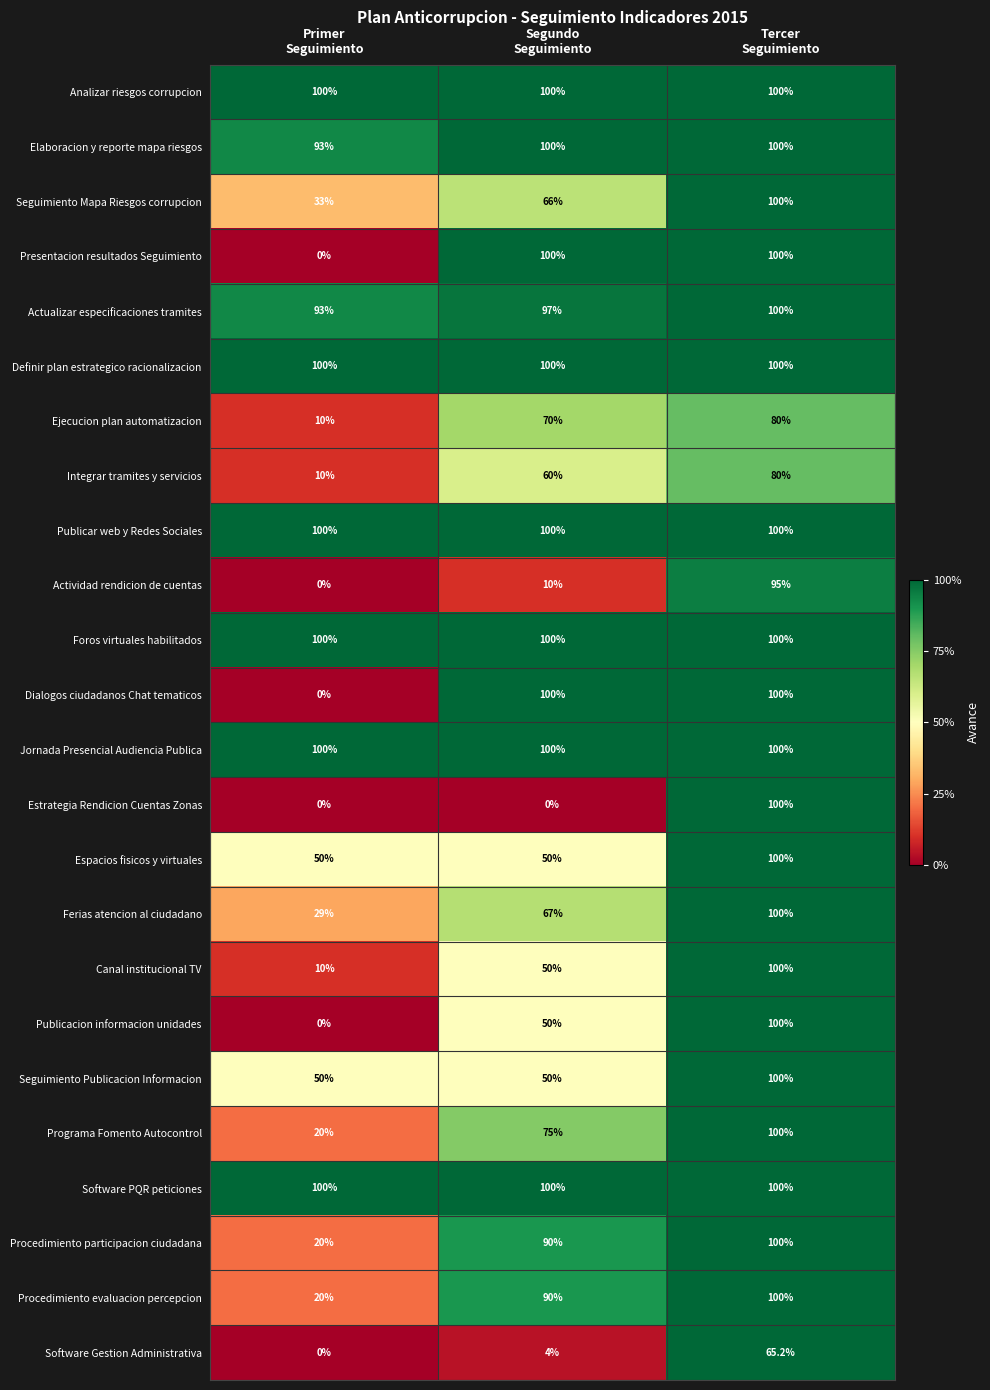

At which category is the sum across all series the highest?

Tercer
Seguimiento